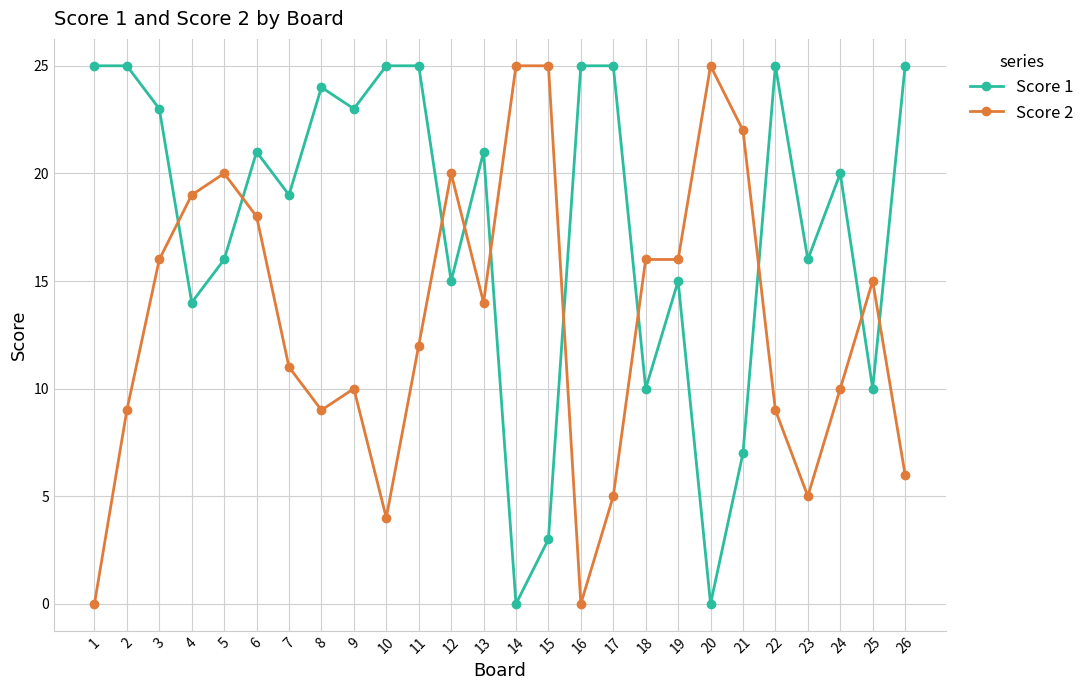

Which series changed the most between 11 and 17?

Score 2